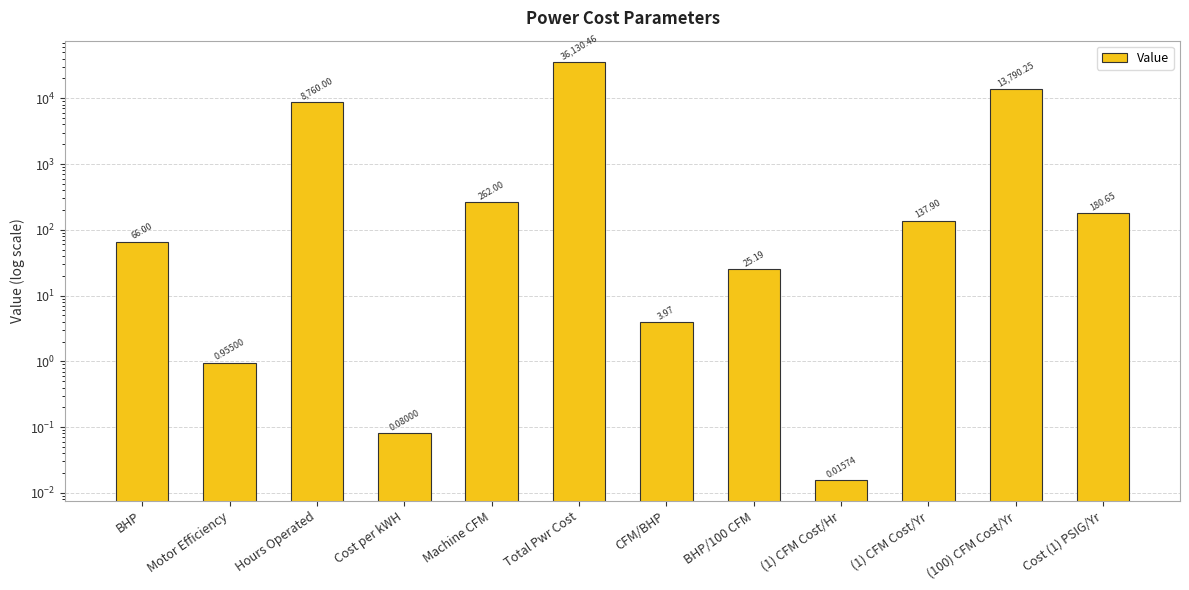

Rank the categories by value from lowest to highest.

(1) CFM Cost/Hr, Cost per kWH, Motor Efficiency, CFM/BHP, BHP/100 CFM, BHP, (1) CFM Cost/Yr, Cost (1) PSIG/Yr, Machine CFM, Hours Operated, (100) CFM Cost/Yr, Total Pwr Cost